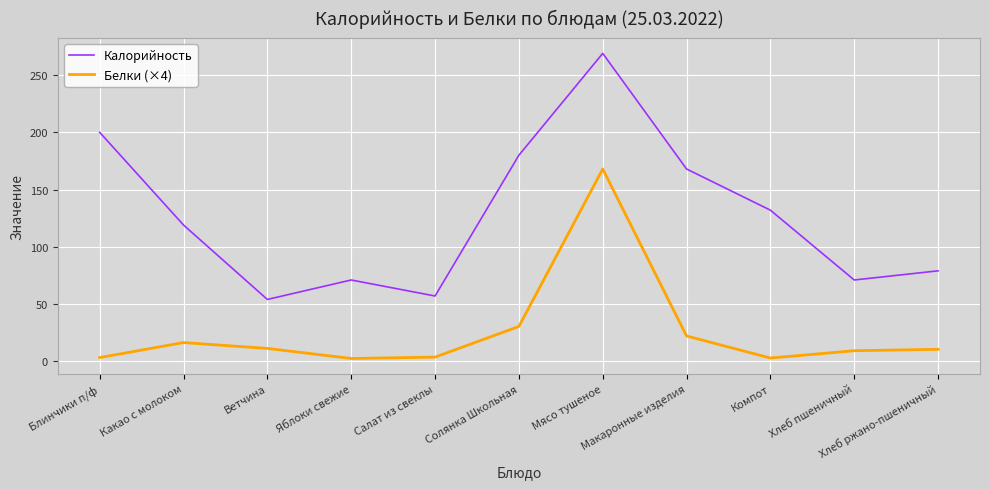

Where is the first local maximum for Белки (×4)?

Какао с молоком